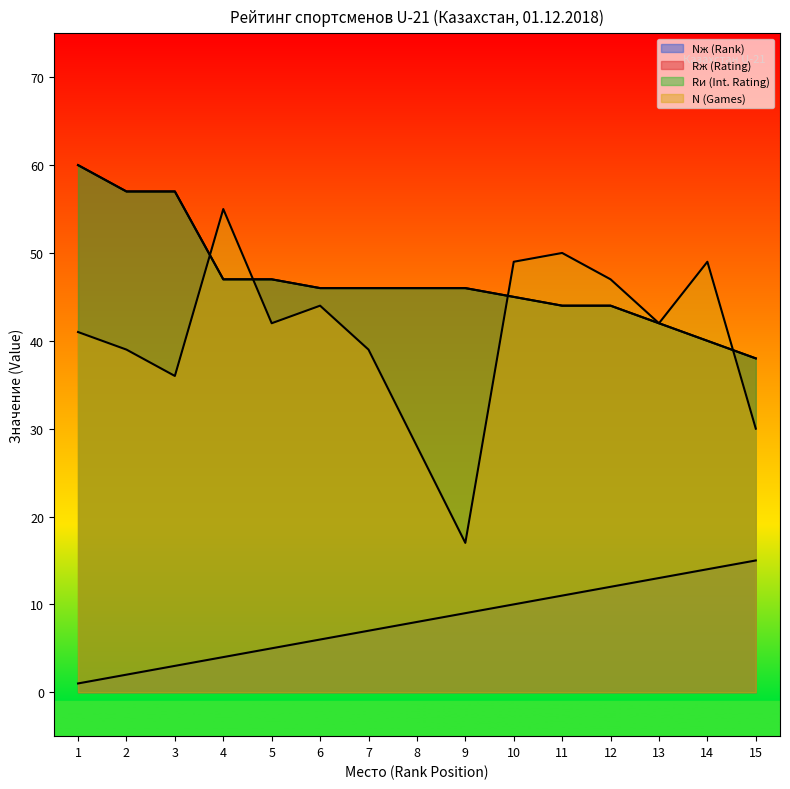

True or false: Rи (Int. Rating) and Nж (Rank) intersect in this chart.

False